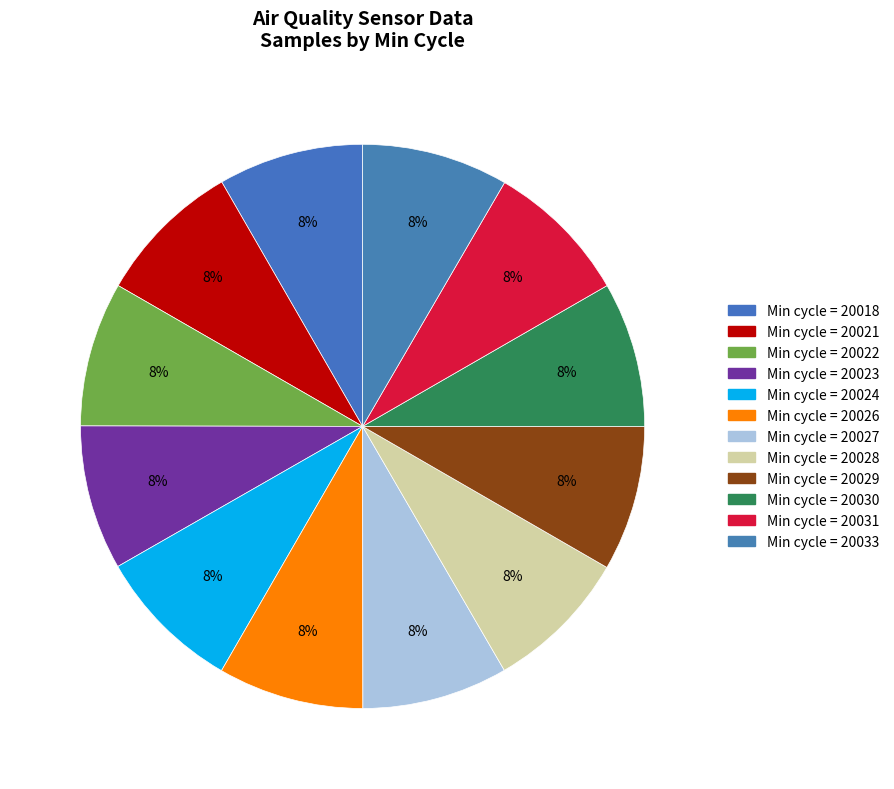

How many slices are in this pie chart?

12